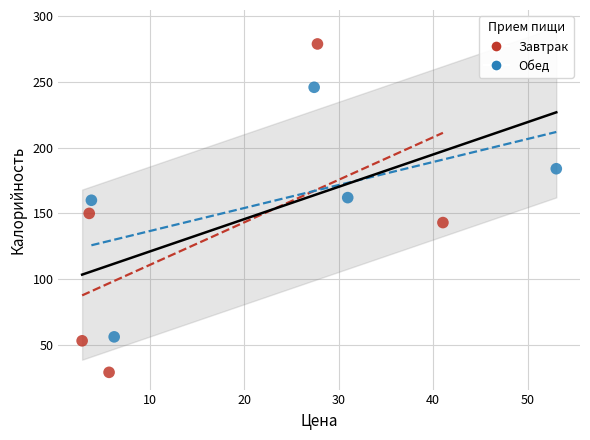

Which series reaches the maximum Y coordinate?

Завтрак